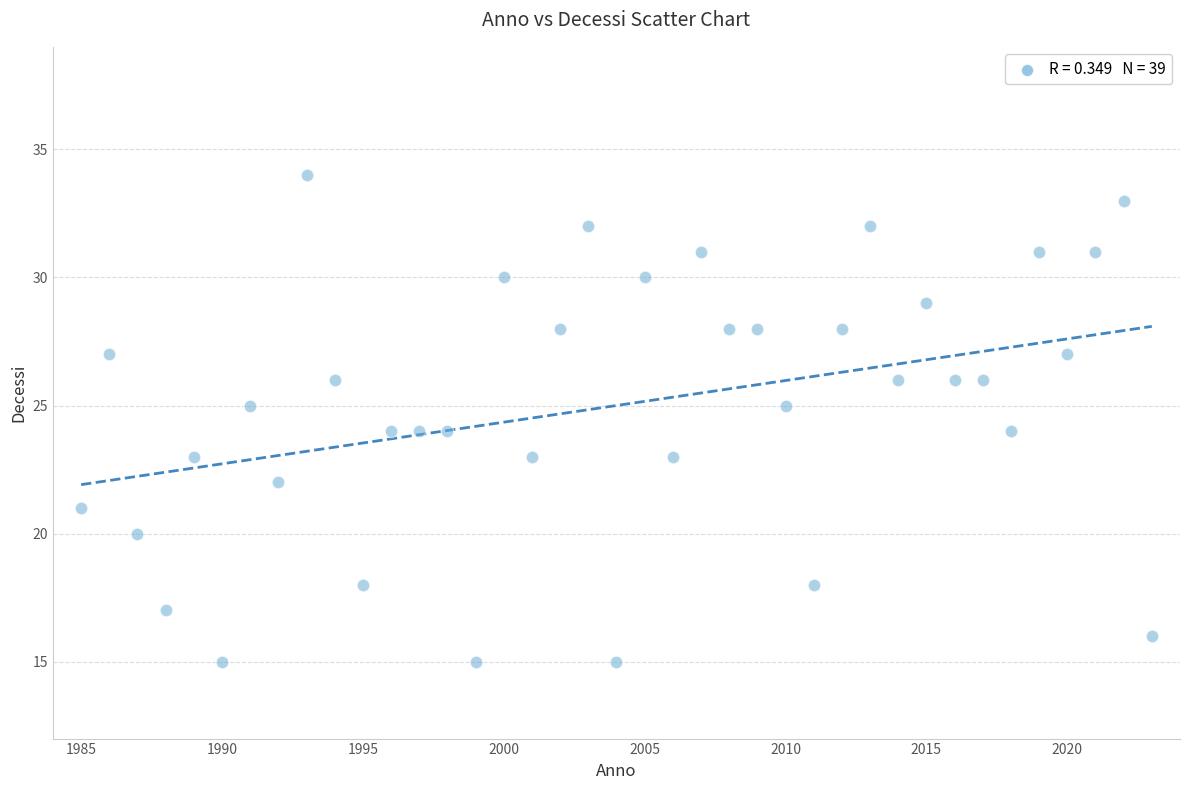

What is the range of X values (max minus min)?

38